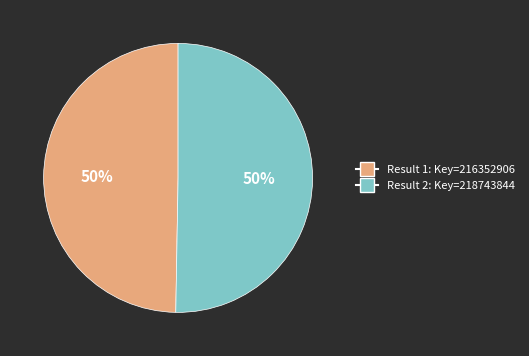

To the nearest percent, what percentage of the pie is Result 1: Key=216352906?

50%